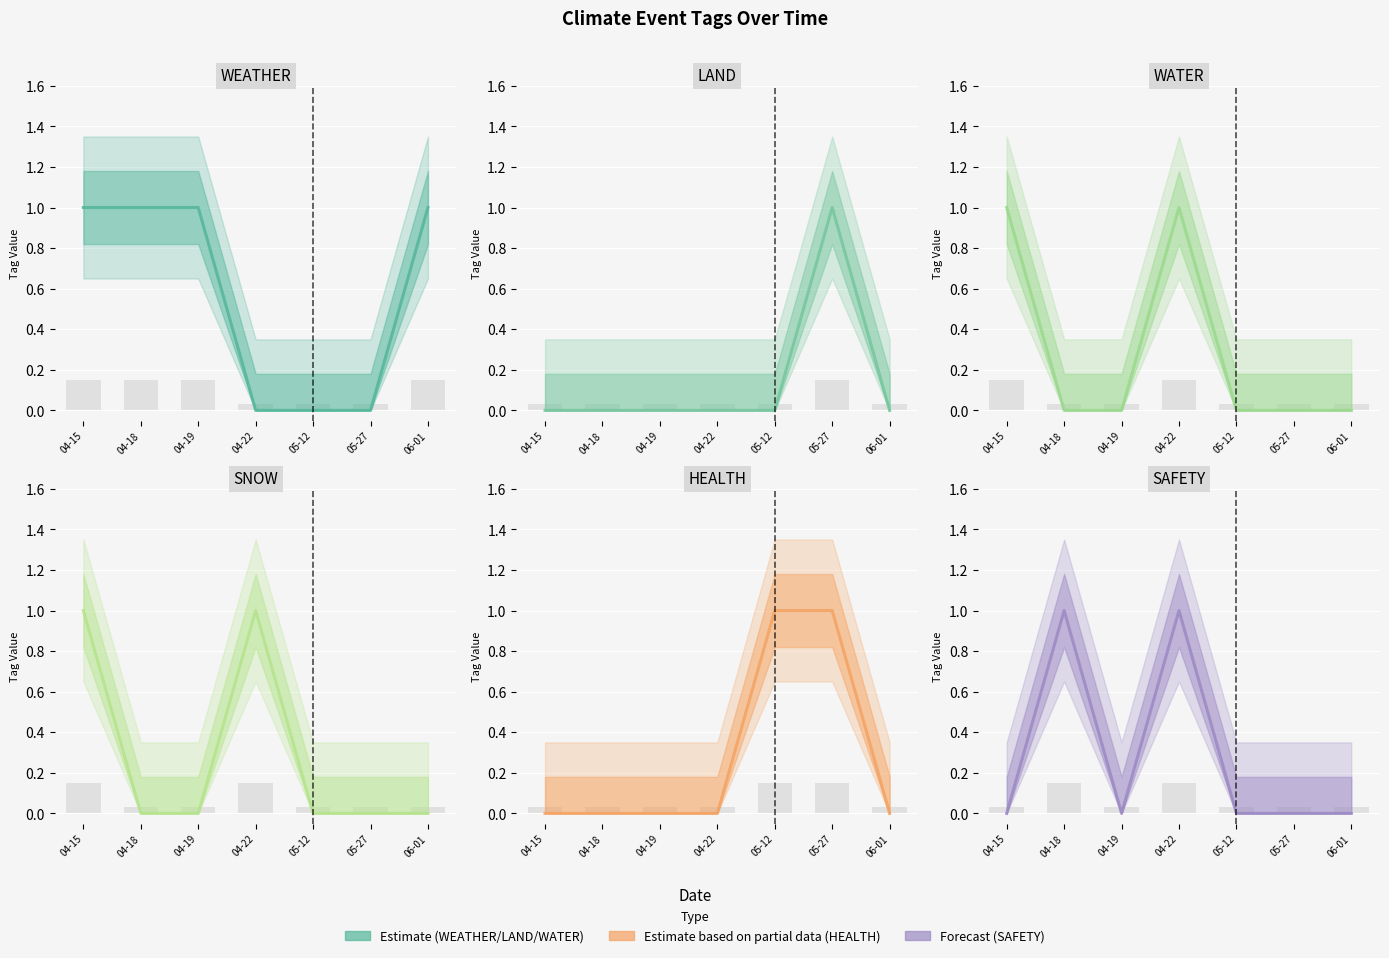

Rank the series at 04-19 from lowest to highest value.

LAND, WATER, SNOW, HEALTH, SAFETY, WEATHER